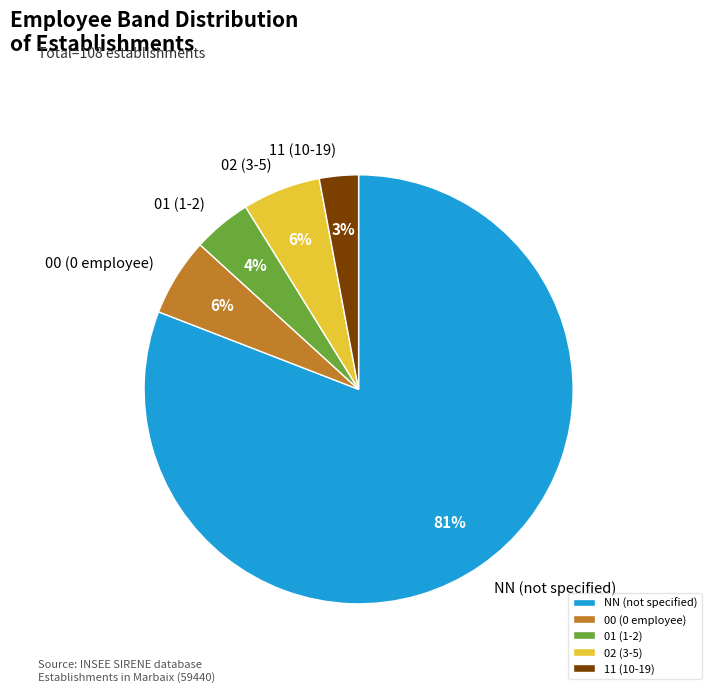

What percentage is the NN slice, to the nearest percent?

81%